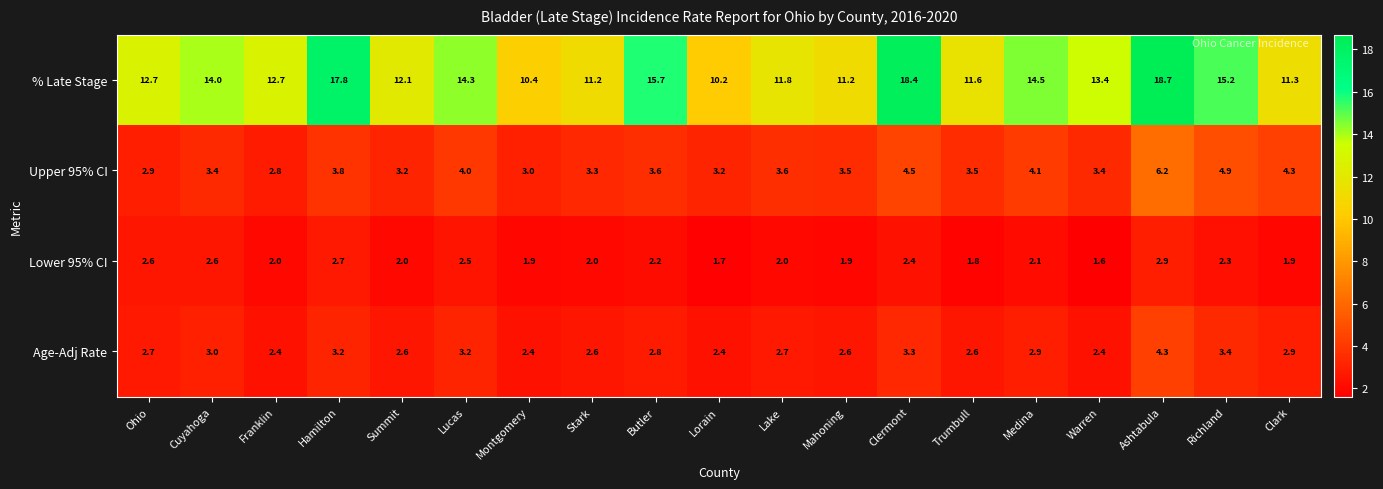

Which label corresponds to the largest value in the chart?

Ashtabula